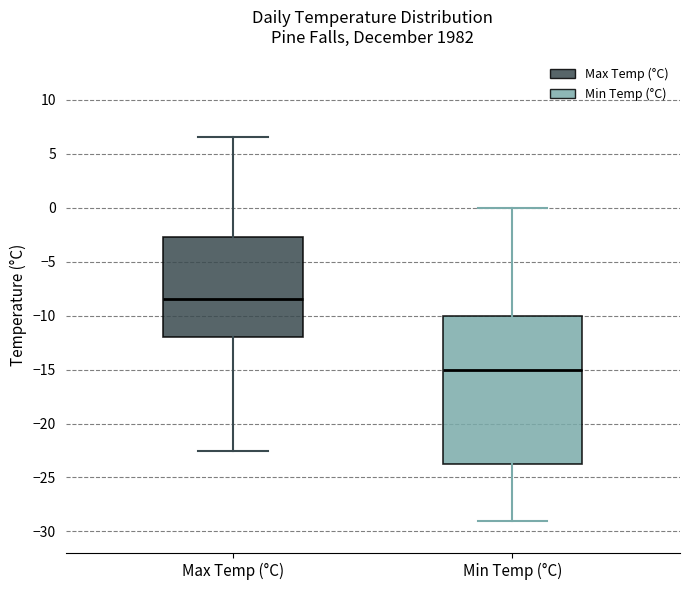

Which box is the tallest, from its lower edge to its upper edge?

Min Temp (°C)